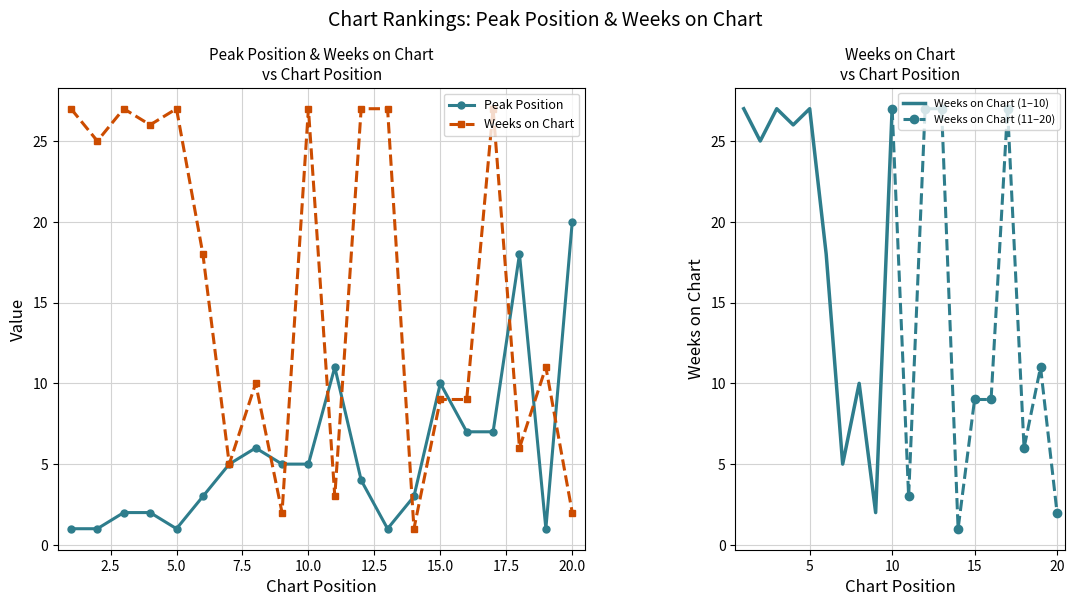

Where is the first local maximum for Peak Position?

8